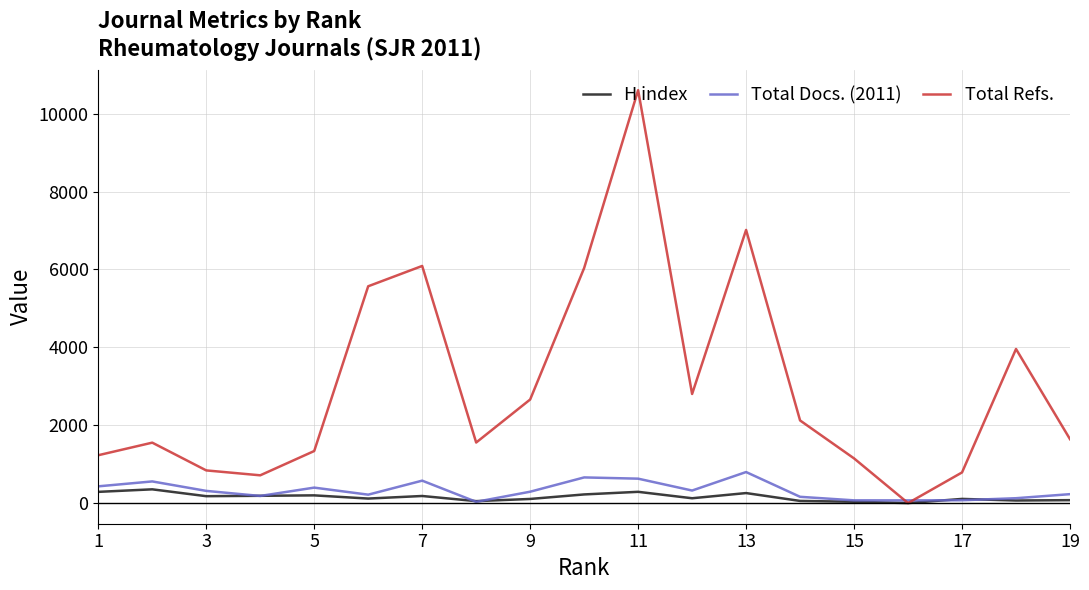

Which series has the largest range (max minus min)?

Total Refs.